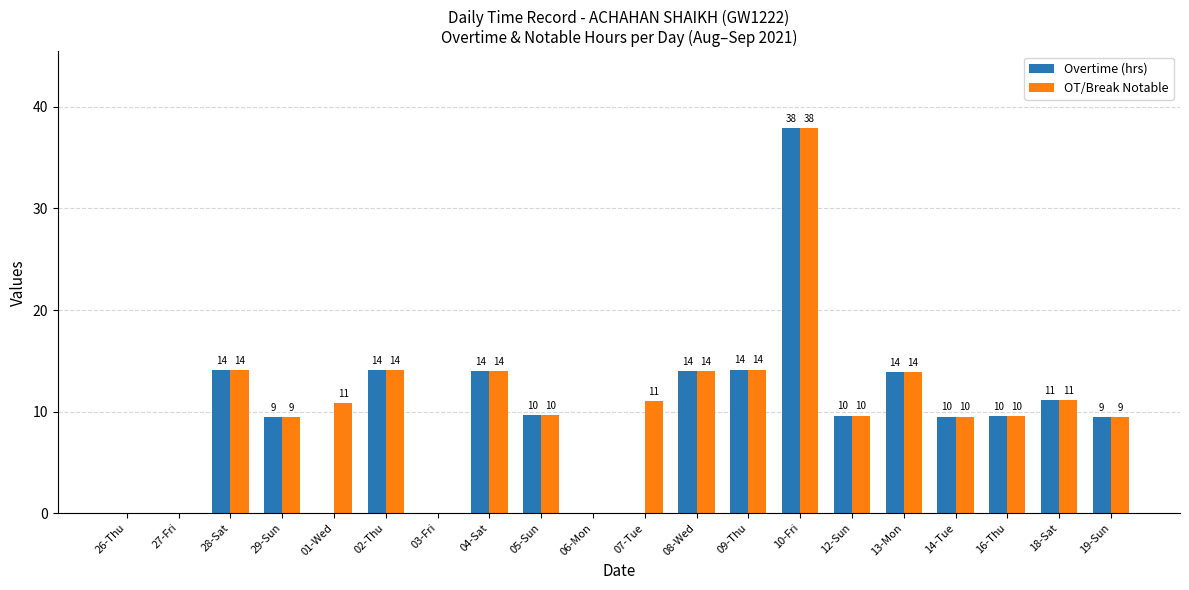

Is the value of OT/Break Notable at 09-Thu greater than the value of Overtime (hrs) at 29-Sun?

Yes